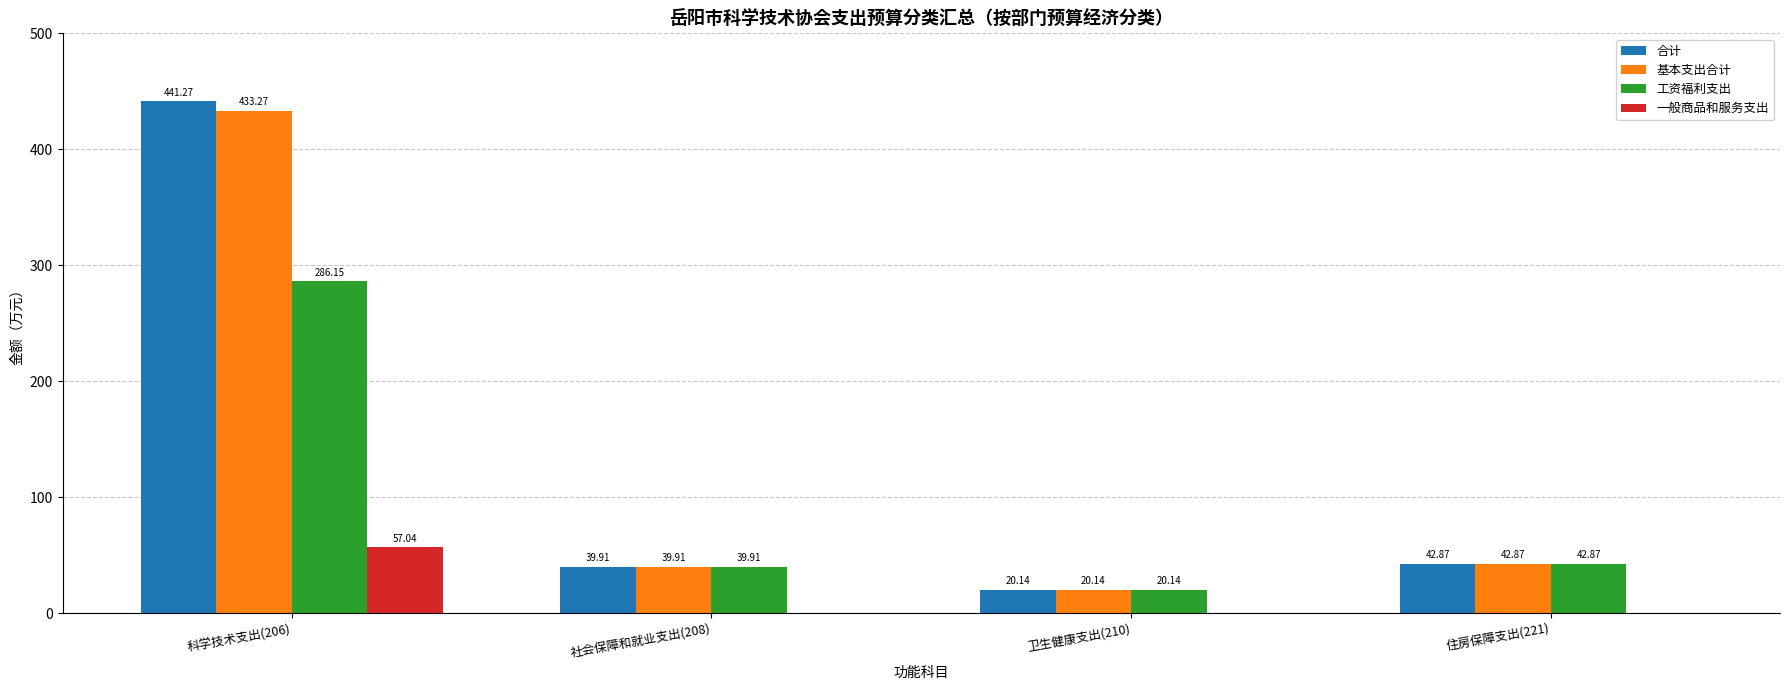

What is the sum of the 合计 values at 科学技术支出(206) and 卫生健康支出(210)?

461.4